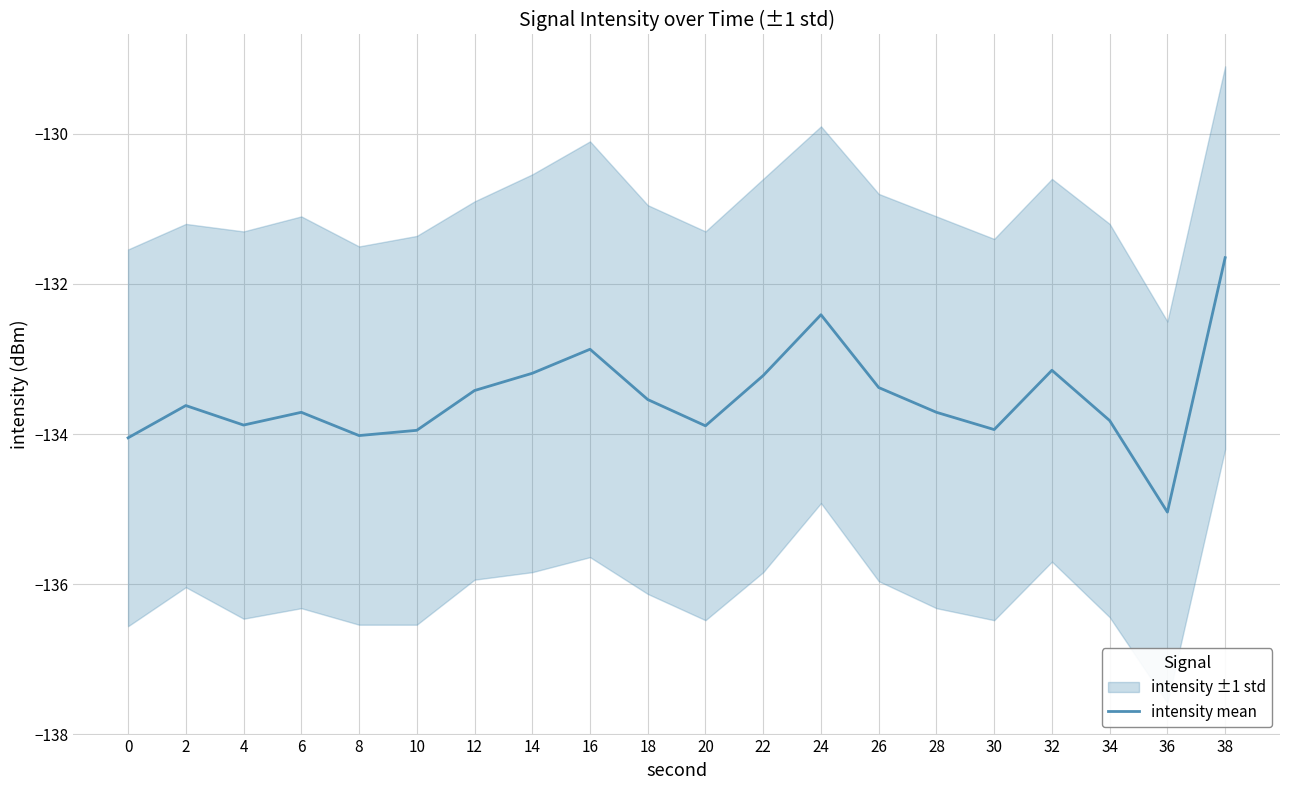

List the labels in order of value, smallest first.

36, 0, 8, 10, 30, 20, 4, 34, 6, 28, 2, 18, 12, 26, 22, 14, 32, 16, 24, 38